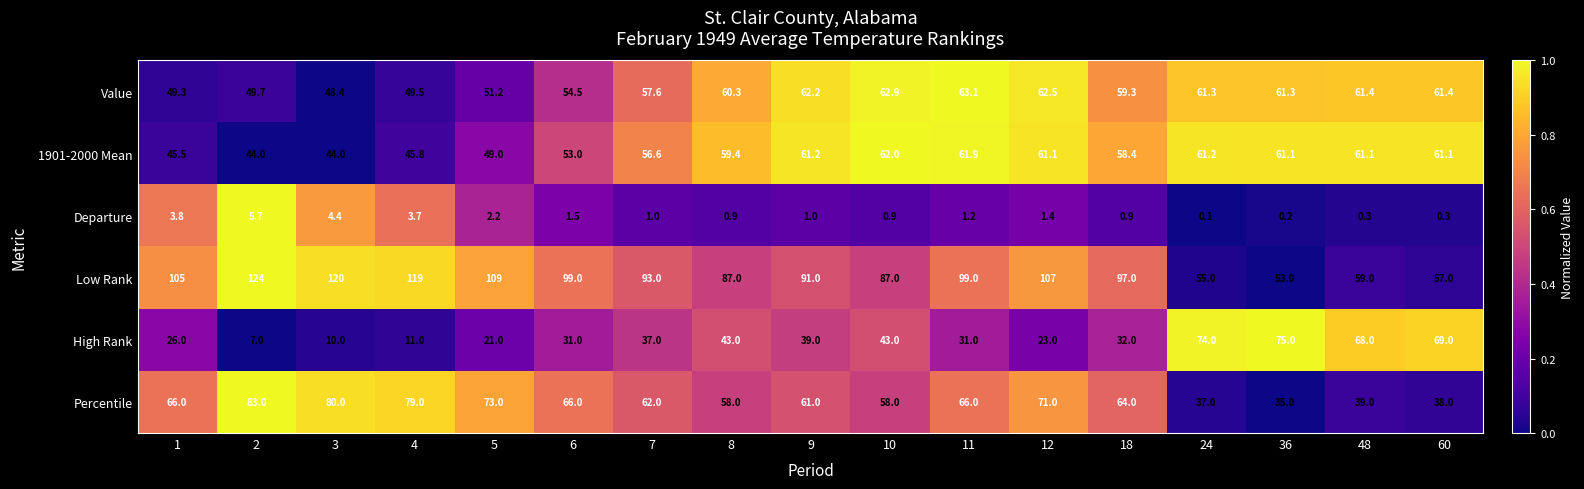

What is the difference between the highest and lowest values at 48?

67.7